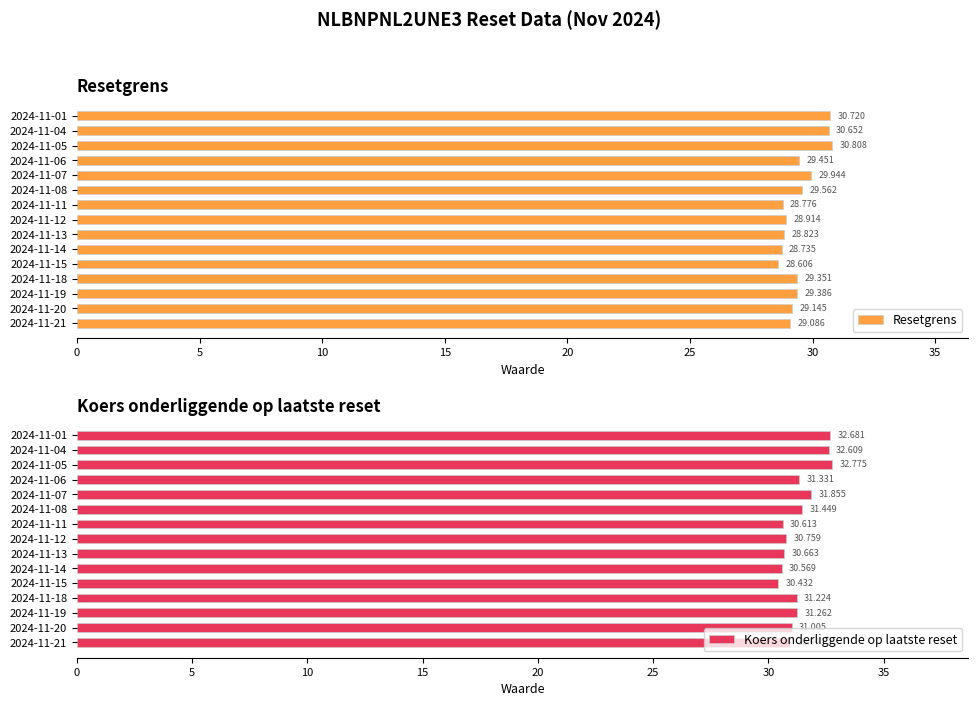

Reading left to right, extract all data points from this chart.

Resetgrens: 29.1	29.1	29.4	29.4	28.6	28.7	28.8	28.9	28.8	29.6	29.9	29.5	30.8	30.7	30.7
Koers onderliggende op laatste reset: 30.9	31.0	31.3	31.2	30.4	30.6	30.7	30.8	30.6	31.4	31.9	31.3	32.8	32.6	32.7